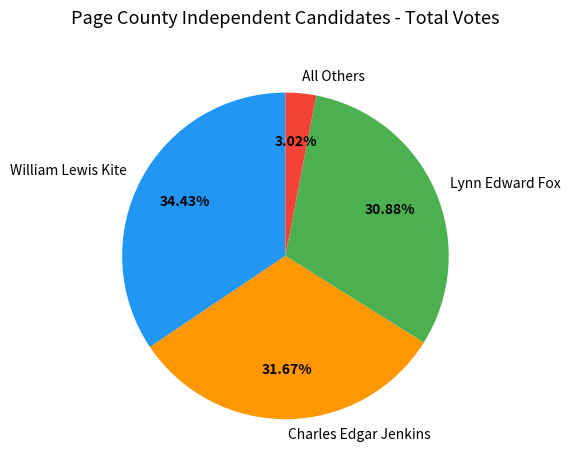

Rank the categories by value from lowest to highest.

All Others, Lynn Edward Fox, Charles Edgar Jenkins, William Lewis Kite